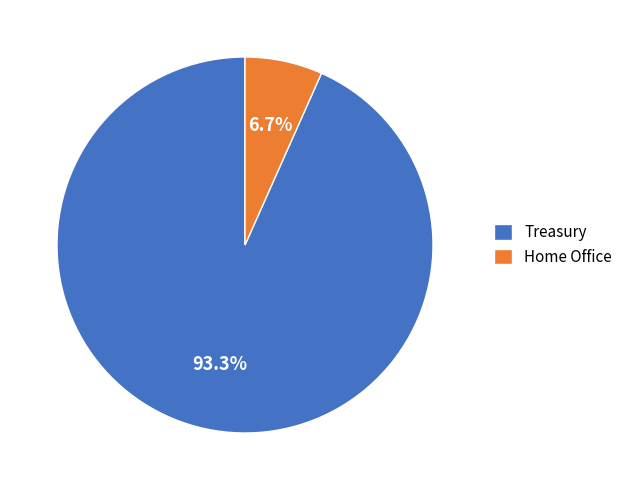

Rank the categories by value from highest to lowest.

Treasury, Home Office